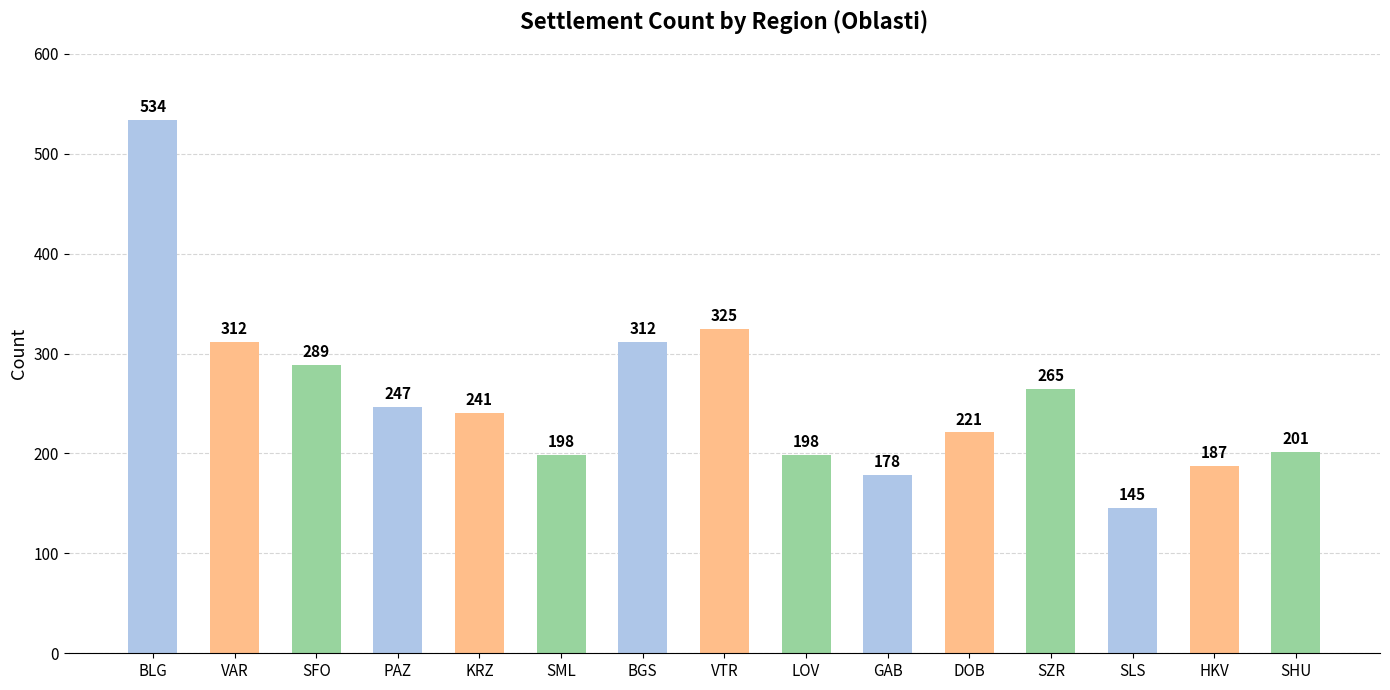

How many values are below 241?

7